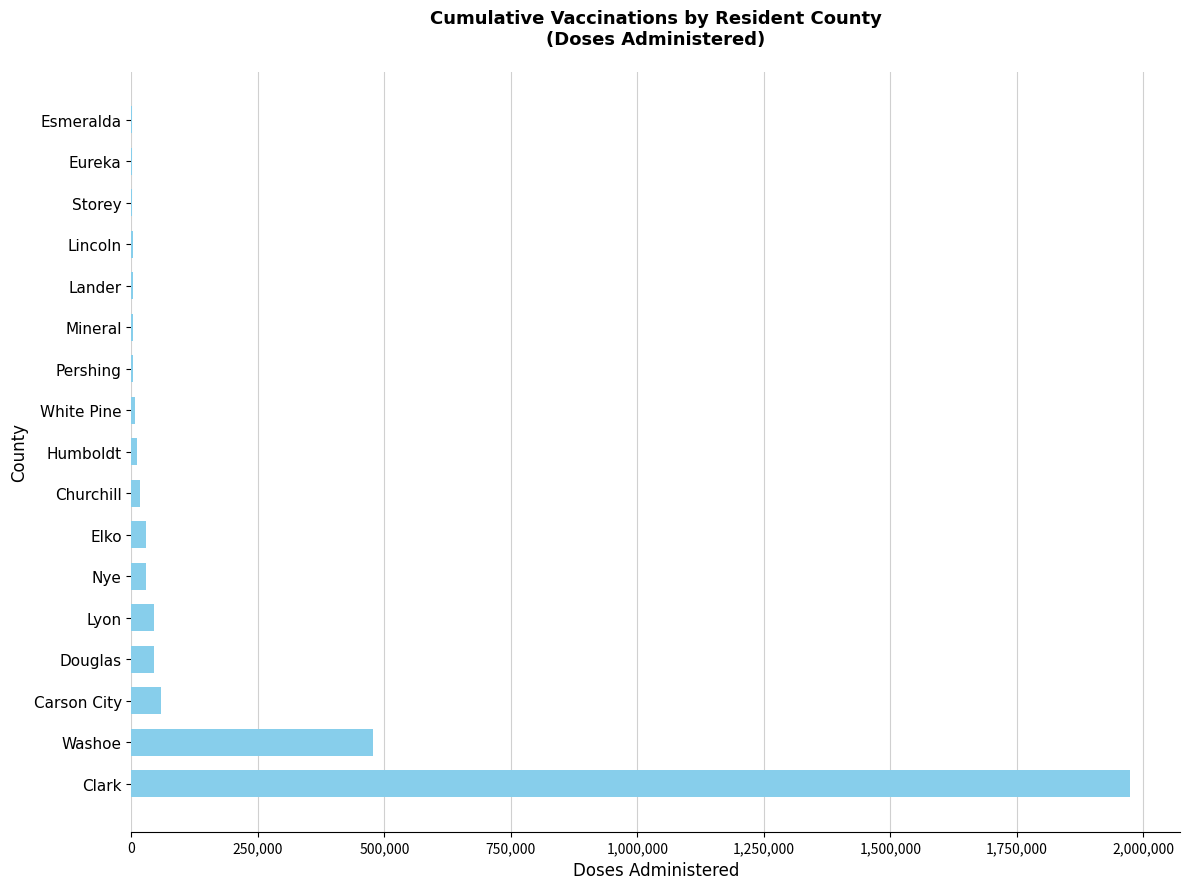

Are the bars horizontal?

Yes